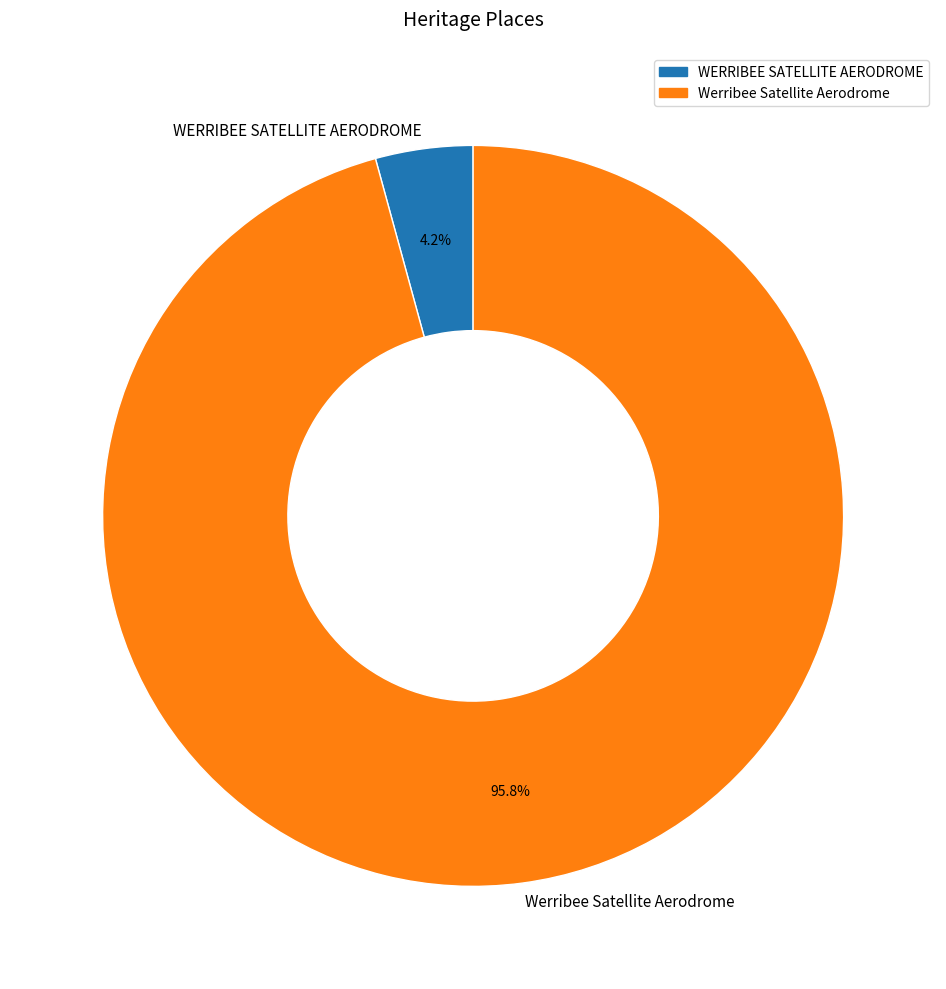

Which category has the smallest portion of the pie?

WERRIBEE SATELLITE AERODROME